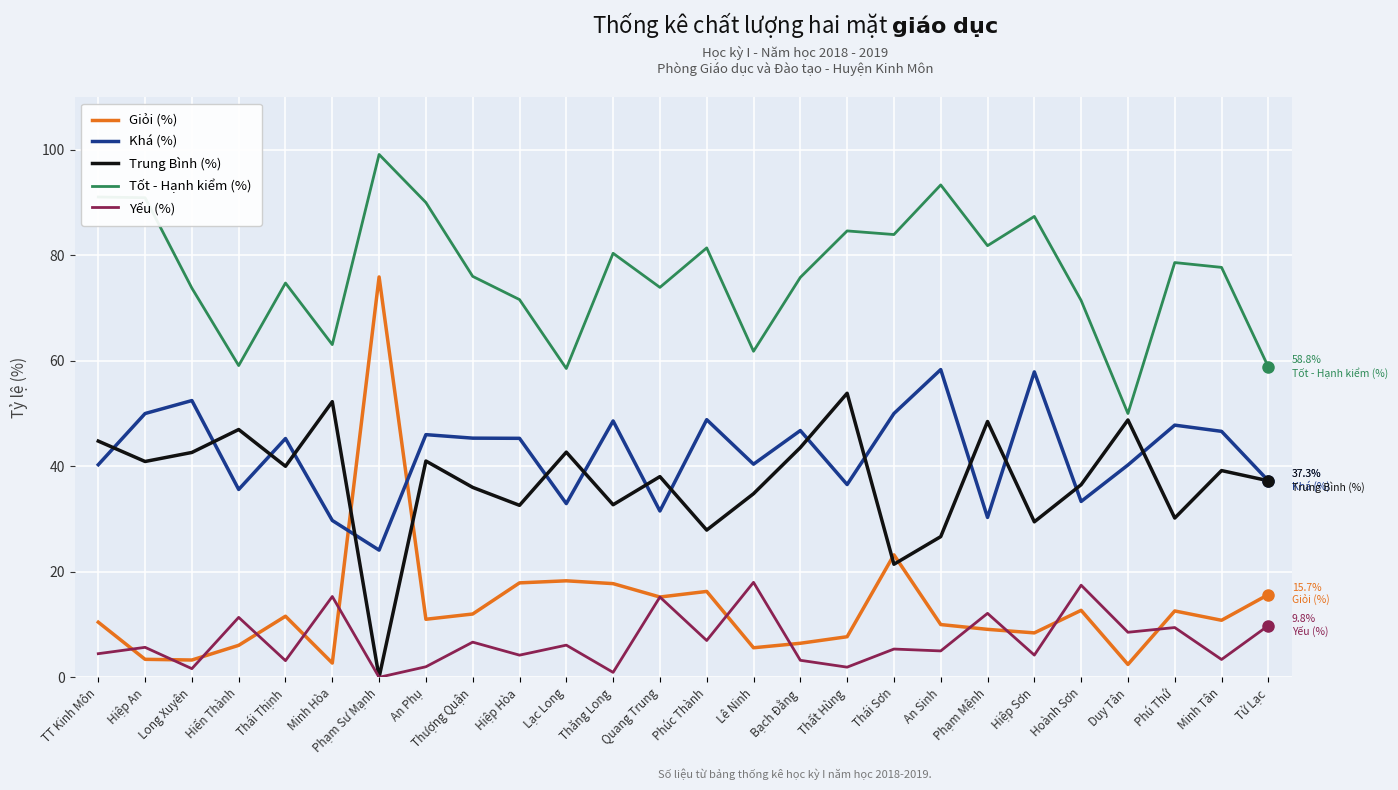

At which label does Trung Bình (%) first exceed 39?

TT Kinh Môn